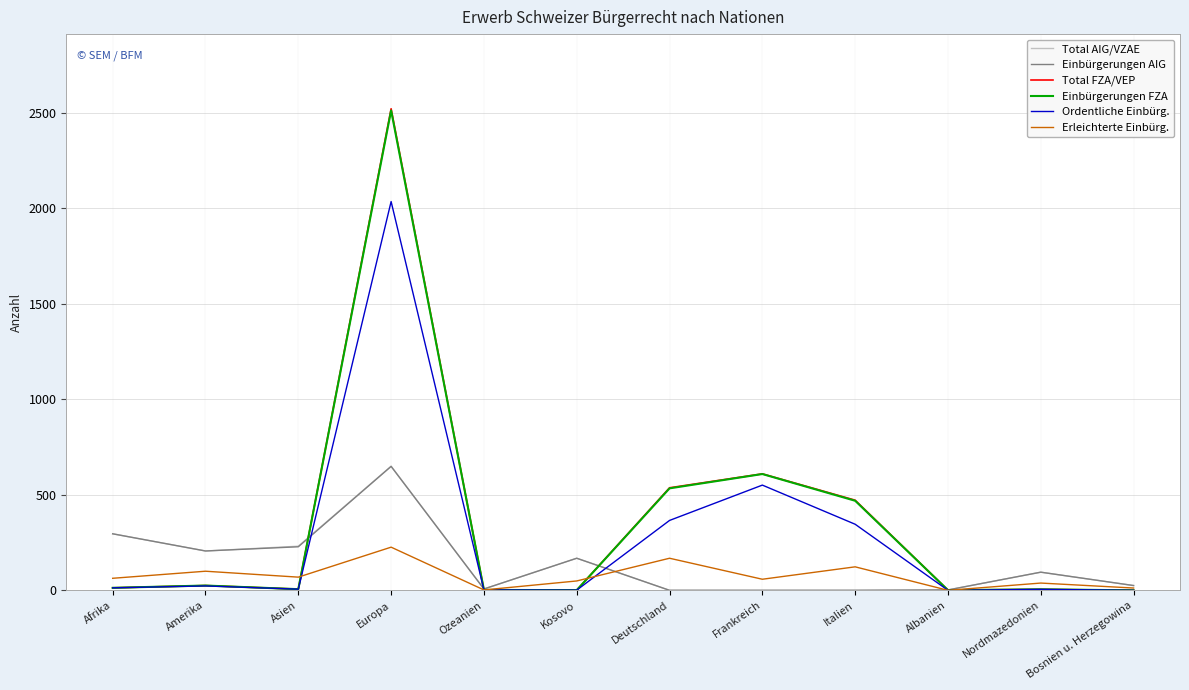

Which series has the widest spread of values?

Total FZA/VEP